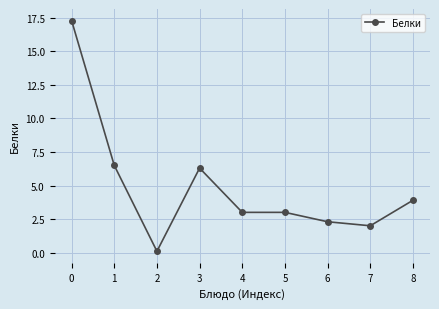

Approximately how many times larger is the value at 0 compared to 8?

4.4